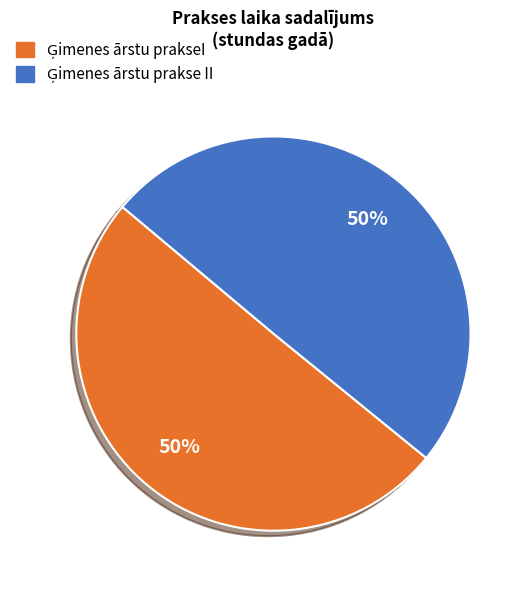

To the nearest percent, what is the average slice percentage?

50%